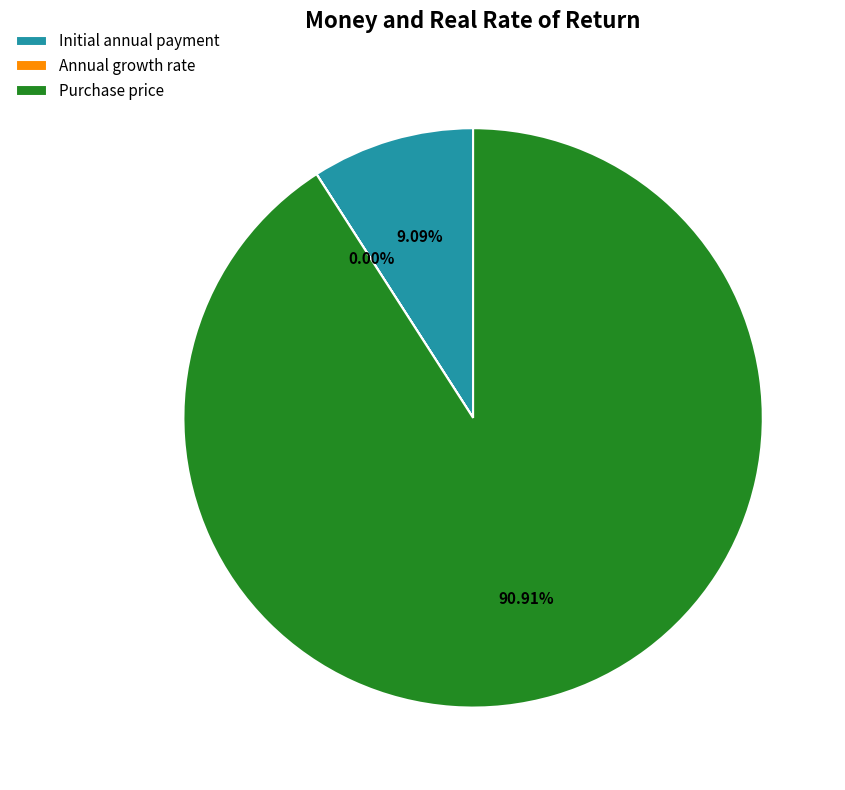

Which slice is the largest?

Purchase price